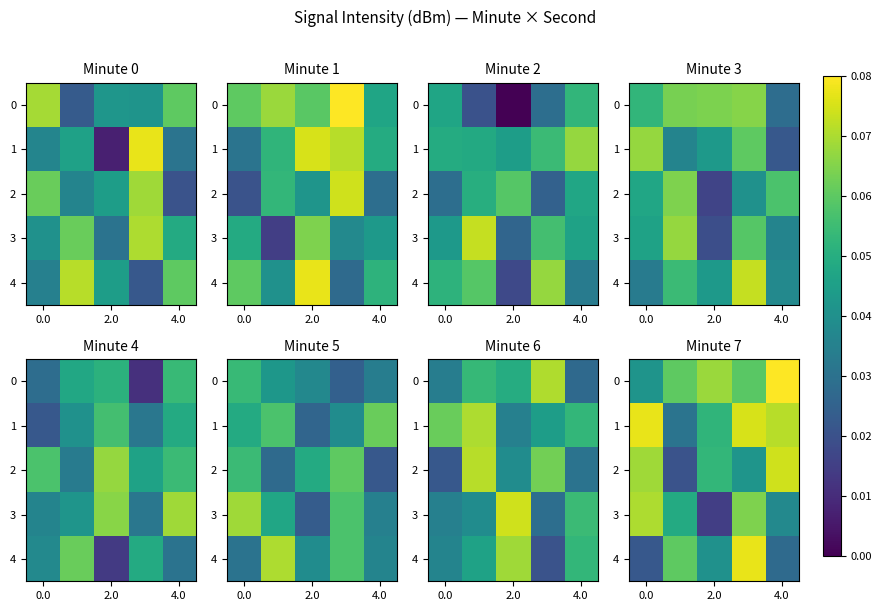

Count the number of data series in this chart.

5